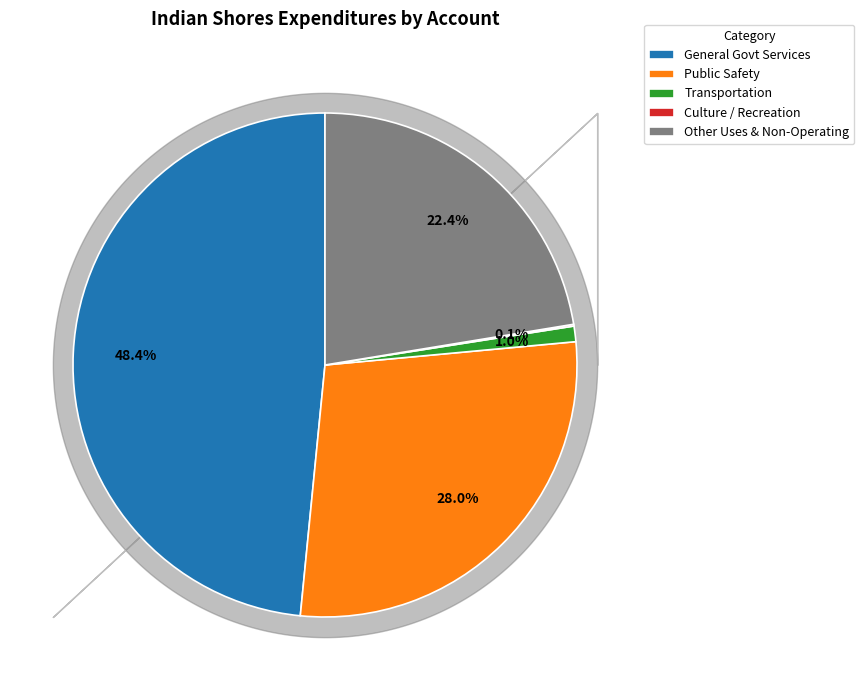

What percentage is NOT represented by General Govt Services?

51.6%